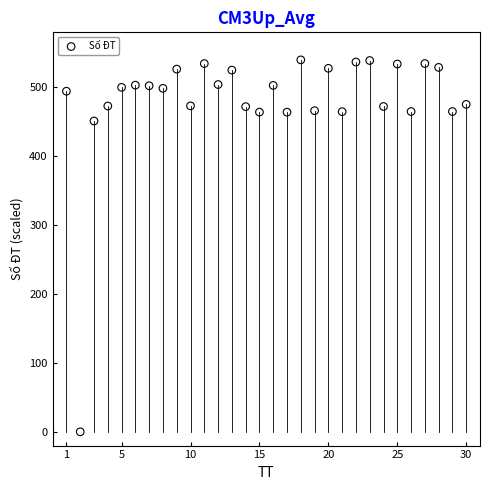

What Y value in the scatter plot is closest to 270?

451.3